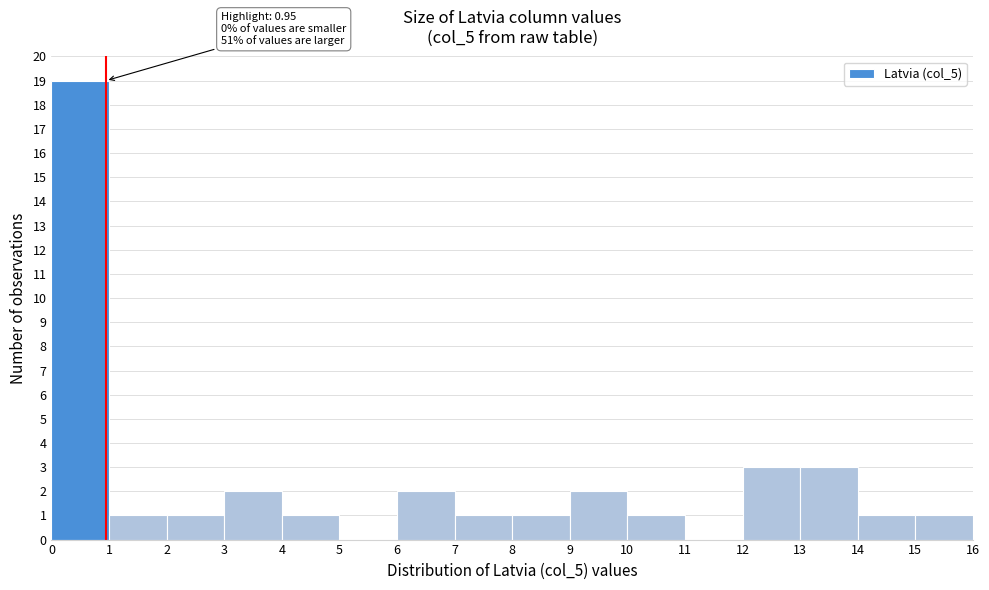

Which range on the x-axis has the tallest bar?

0 to 1